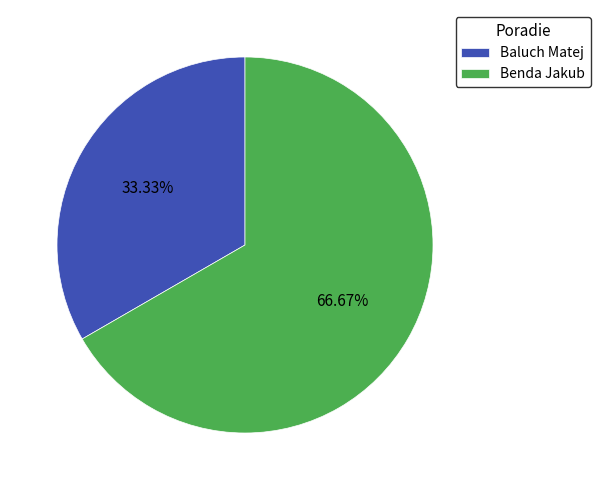

Rank the categories by value from highest to lowest.

Benda Jakub, Baluch Matej